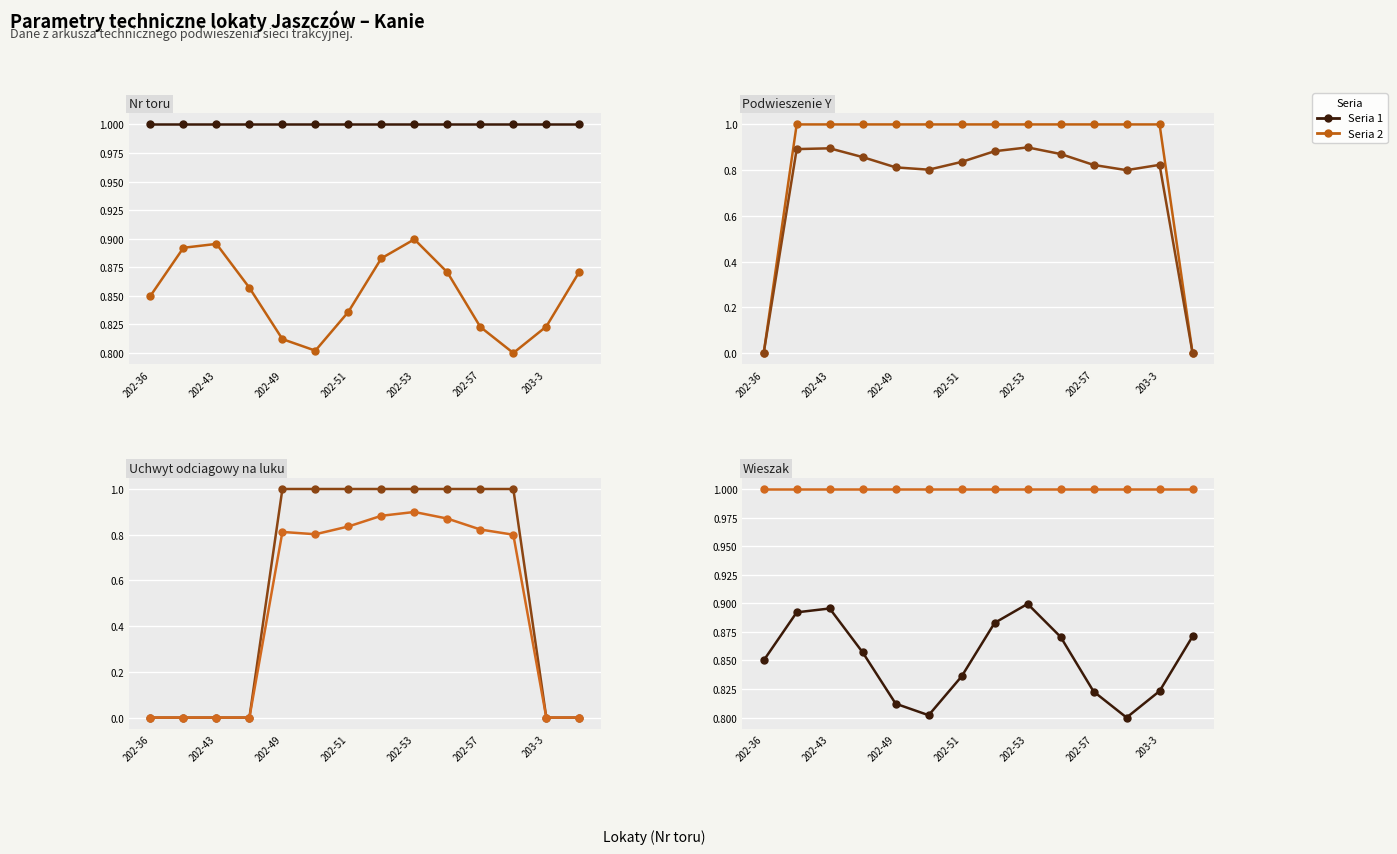

Which label corresponds to the smallest value in the chart?

202-36